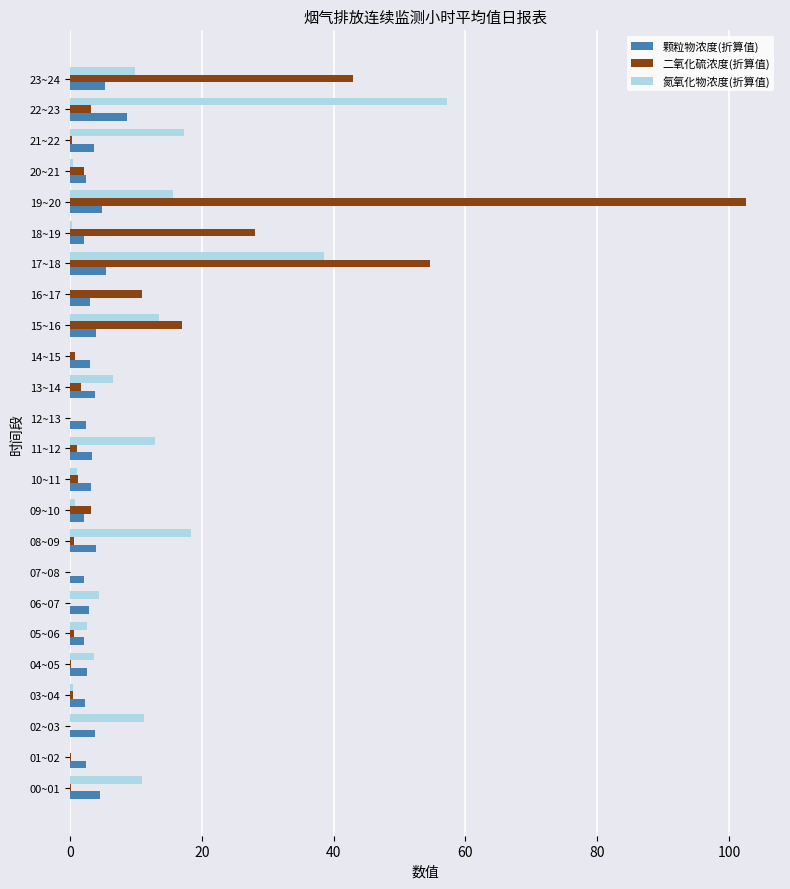

What is the maximum value shown in the chart?

102.6